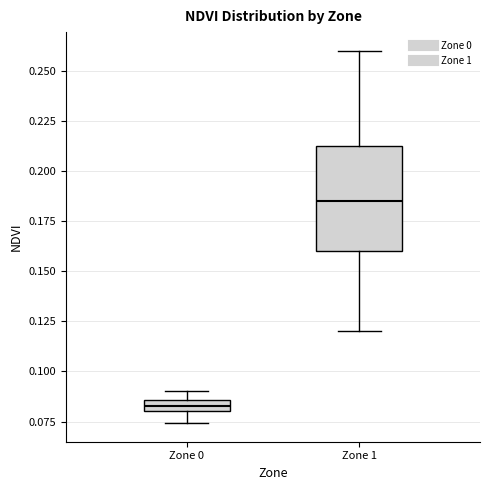

Which box's median line is the lowest?

Zone 0